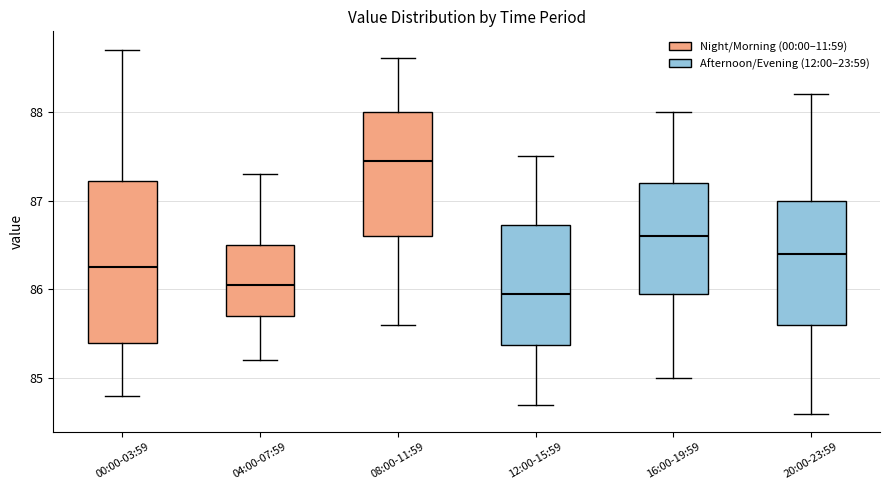

Reading left to right, transcribe this box plot: for each box, give where its median line is, the range the box spans, and where its two whiskers end, as read against the y-axis. The values are not printed on the chart, so give them approximately, as read against the axis.

00:00-03:59: median 86.3, box 85.4 to 87.2, whiskers 84.8 to 88.7
04:00-07:59: median 86.1, box 85.7 to 86.5, whiskers 85.2 to 87.3
08:00-11:59: median 87.5, box 86.6 to 88.0, whiskers 85.6 to 88.6
12:00-15:59: median 86.0, box 85.4 to 86.7, whiskers 84.7 to 87.5
16:00-19:59: median 86.6, box 86.0 to 87.2, whiskers 85.0 to 88.0
20:00-23:59: median 86.4, box 85.6 to 87.0, whiskers 84.6 to 88.2